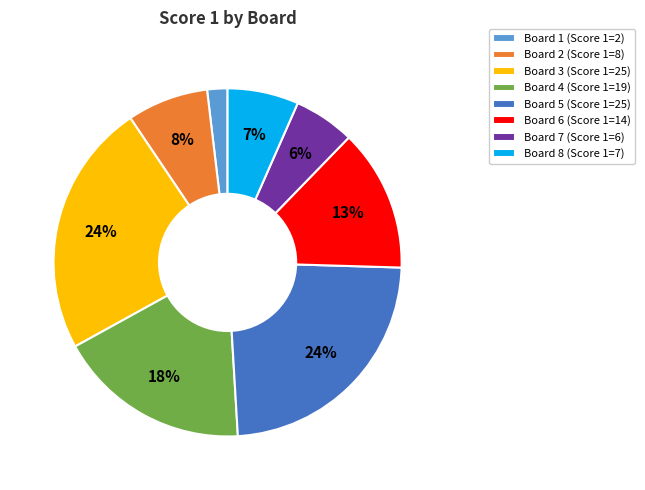

To the nearest percent, what is the combined percentage of Board 1 (Score 1=2) and Board 3 (Score 1=25)?

25%